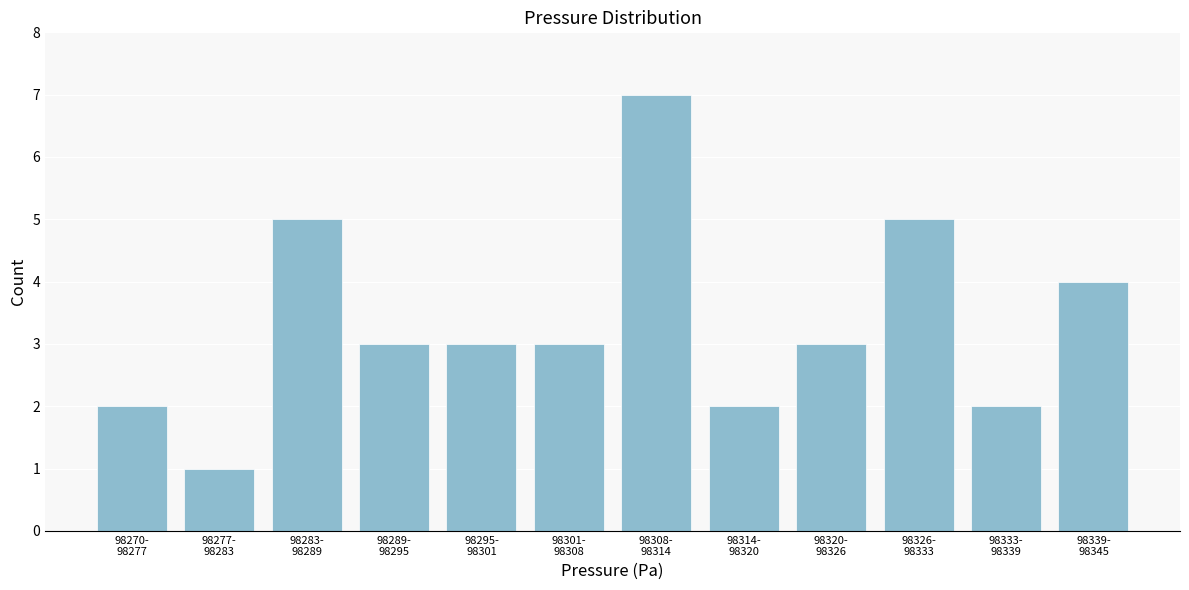

Reading right to left, transcribe all the data shown in this chart.

4	2	5	3	2	7	3	3	3	5	1	2